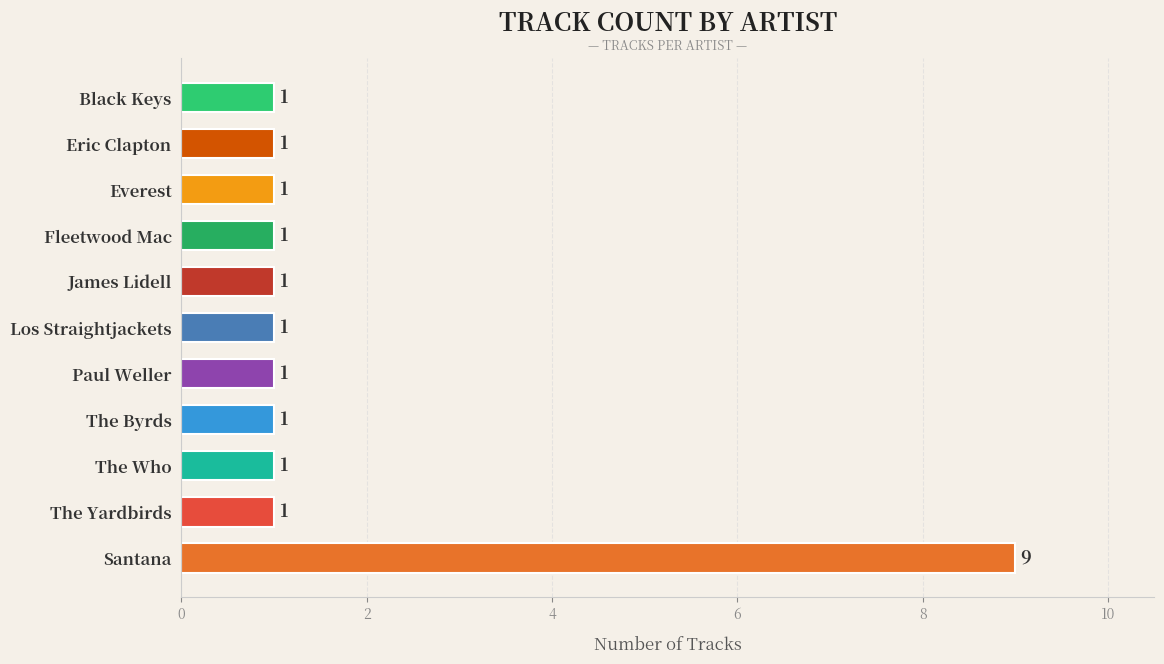

Reading top to bottom, what are all the values shown in this chart?

1	1	1	1	1	1	1	1	1	1	9